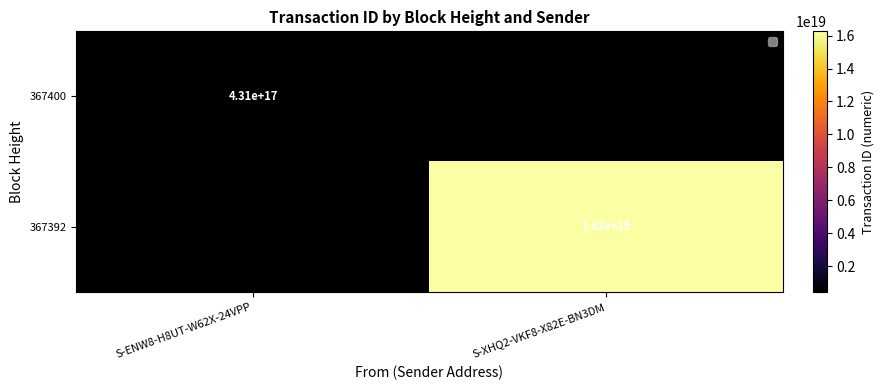

The 367392 series shows 8114955643913425920 at S-XHQ2-VKF8-X82E-BN3DM. True or false?

False